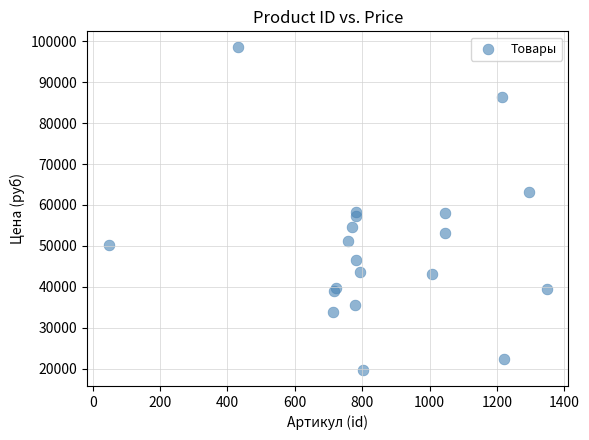

What is the range of X values (max minus min)?

1299